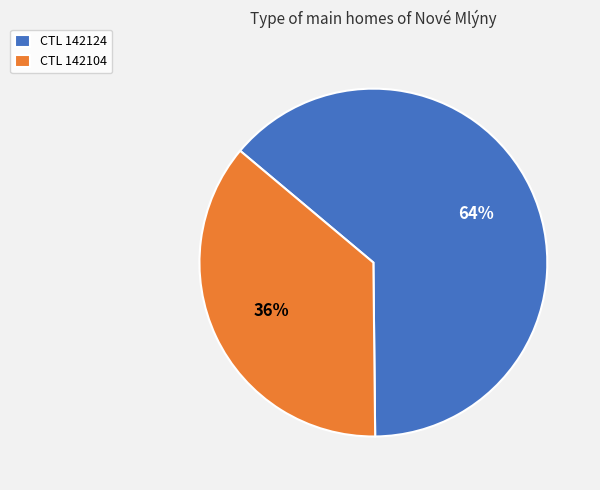

Count the number of slices in the pie.

2